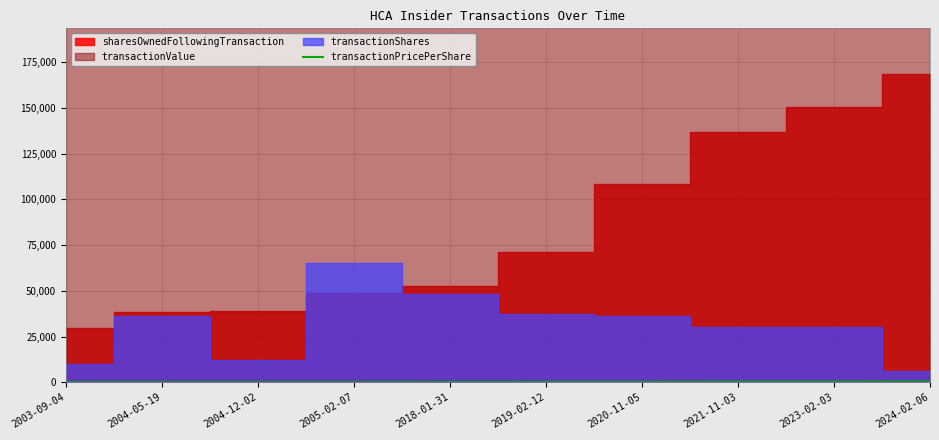

How many data points are above 139?

5